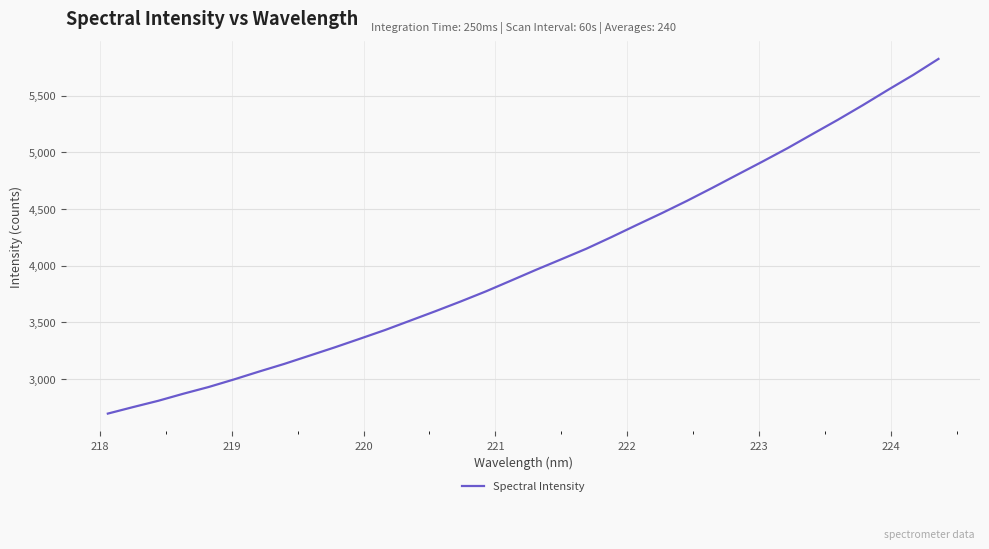

Reading left to right, what are all the values shown in this chart?

2696.3	2753.5	2809.1	2871.7	2930.7	2997.1	3066.8	3134.4	3207.1	3280.0	3356.1	3433.1	3516.1	3599.1	3684.7	3773.5	3868.7	3964.5	4057.2	4150.7	4253.6	4360.0	4464.4	4573.1	4686.8	4803.4	4919.4	5038.0	5163.7	5288.2	5418.2	5553.0	5684.3	5825.1